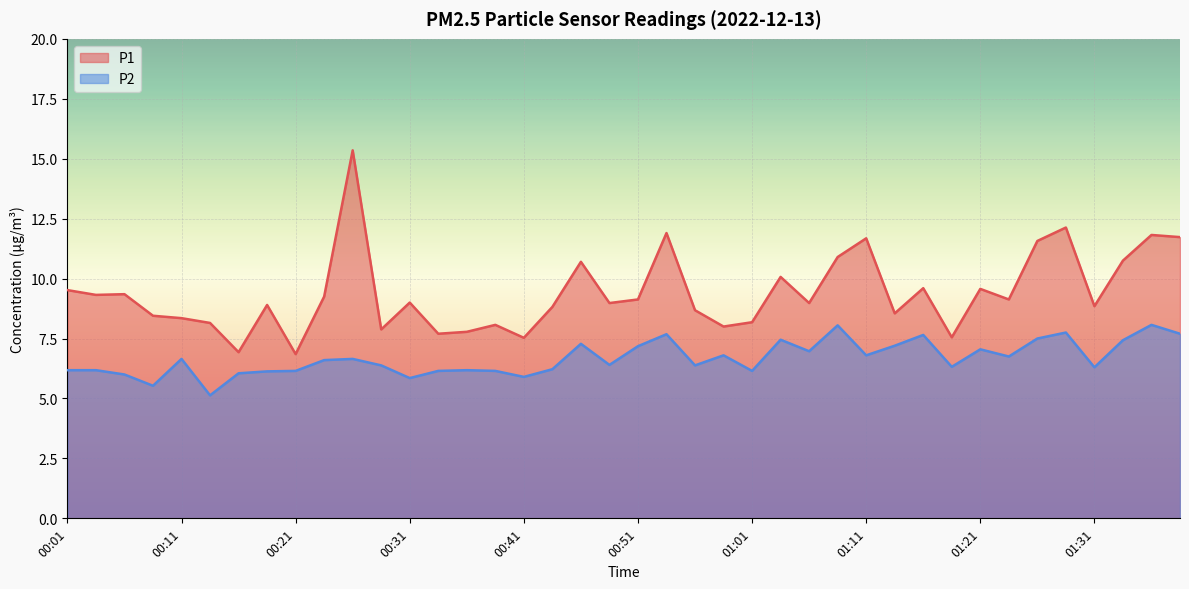

At which category does P1 reach its first local peak?

00:06